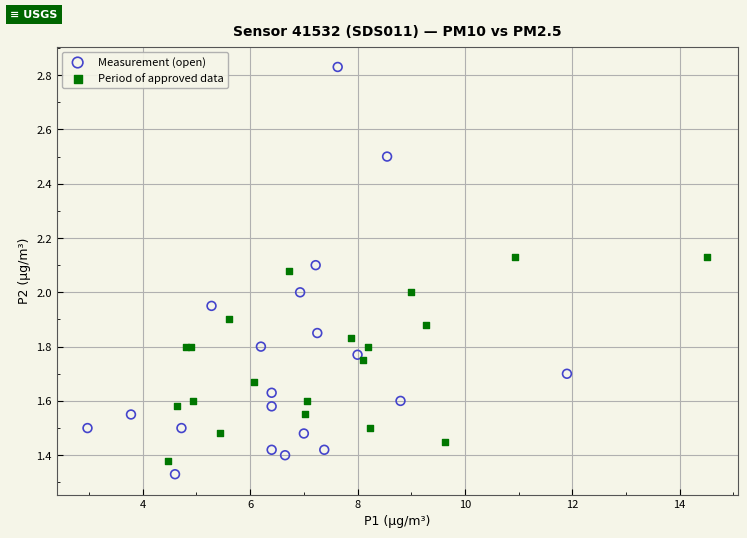

Which series reaches the maximum Y coordinate?

Measurement (open)